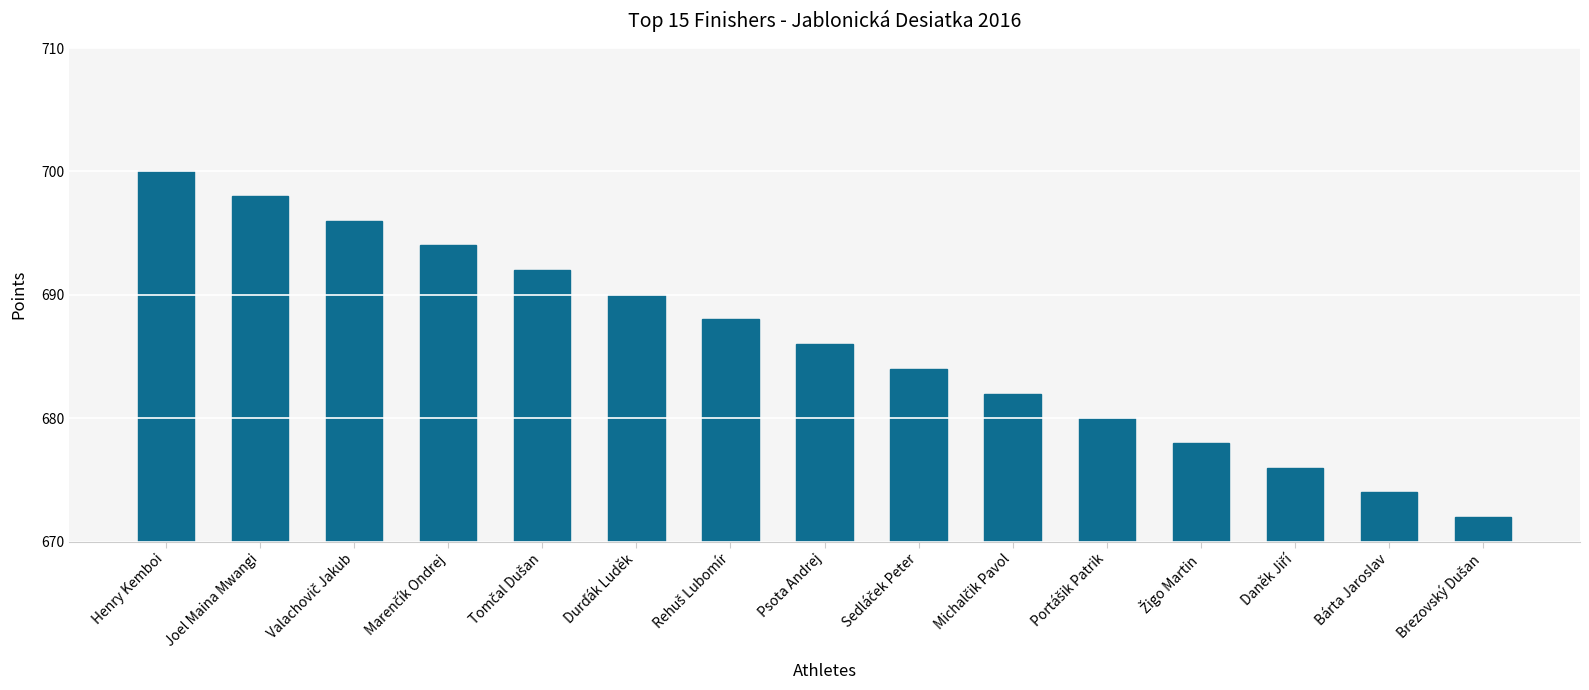

What position from the right is Psota Andrej?

8